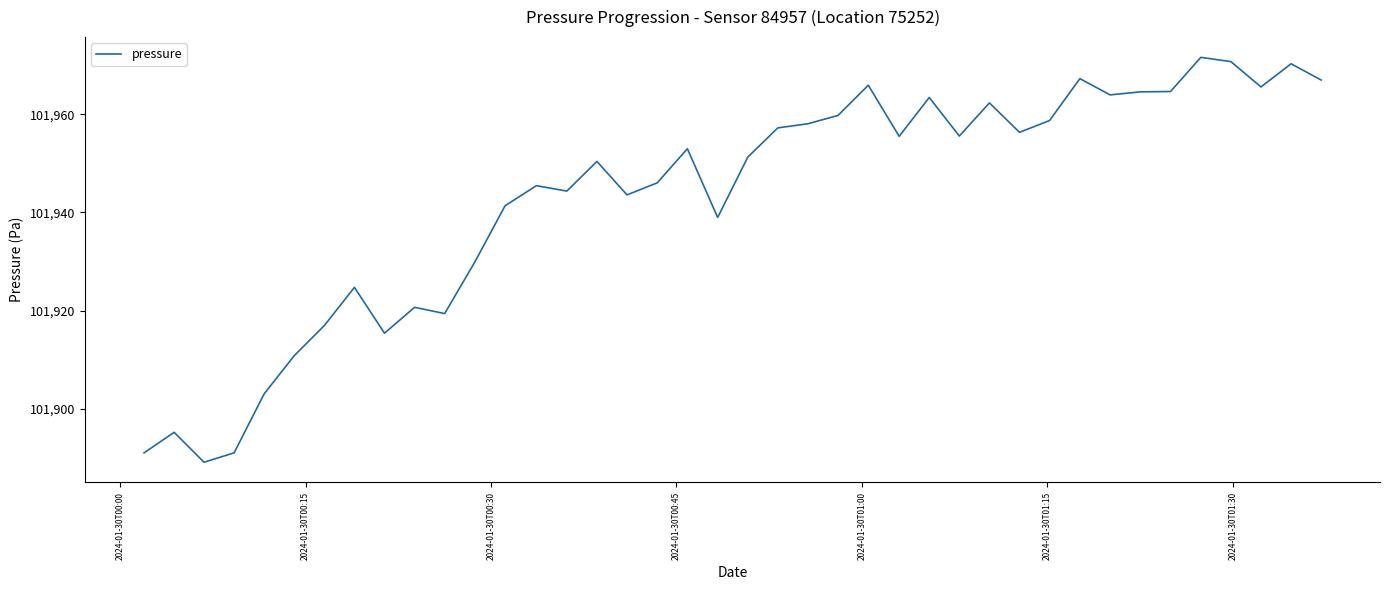

What is the difference between the maximum and minimum values?

82.5